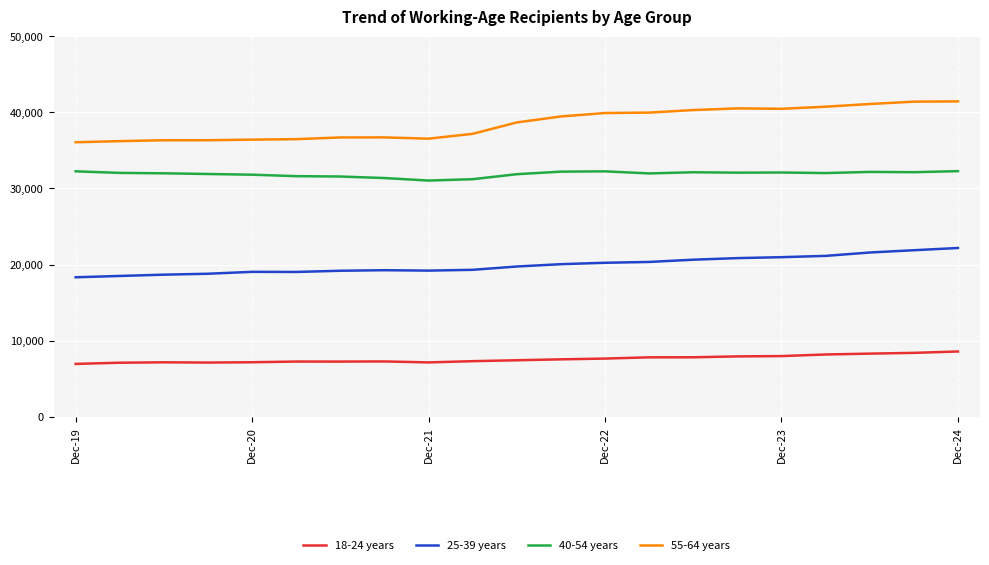

True or false: 25-39 years and 55-64 years cross at least once.

False